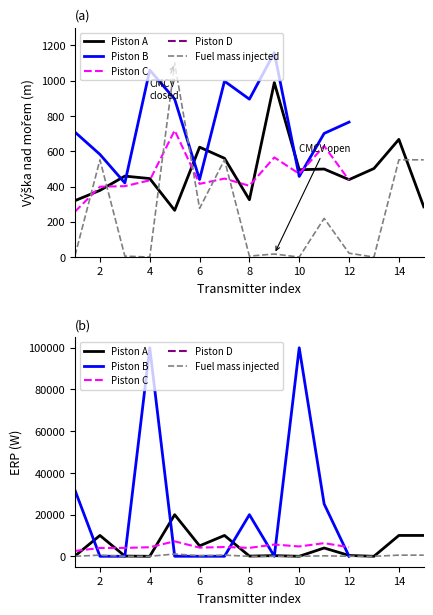

What is the difference between the second highest and second lowest values in the Fuel mass injected series?

551.3